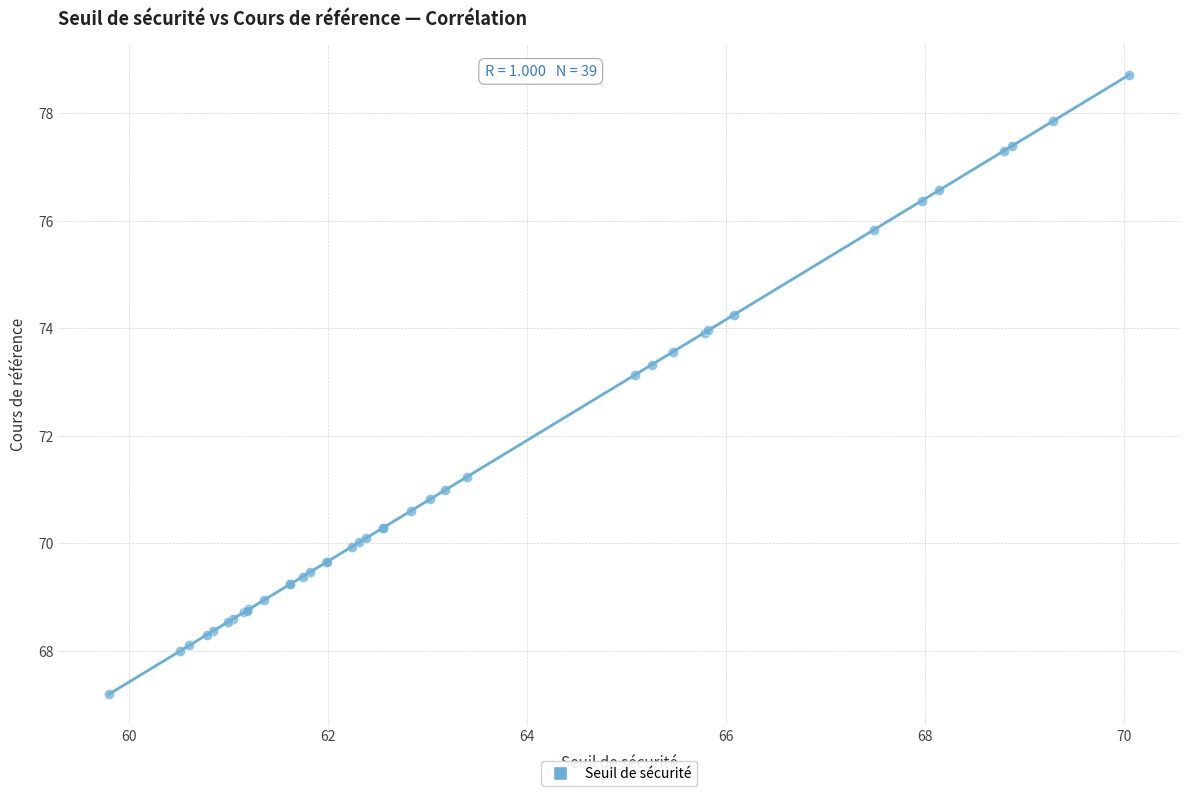

What Y value in the scatter plot is closest to 72?

71.2